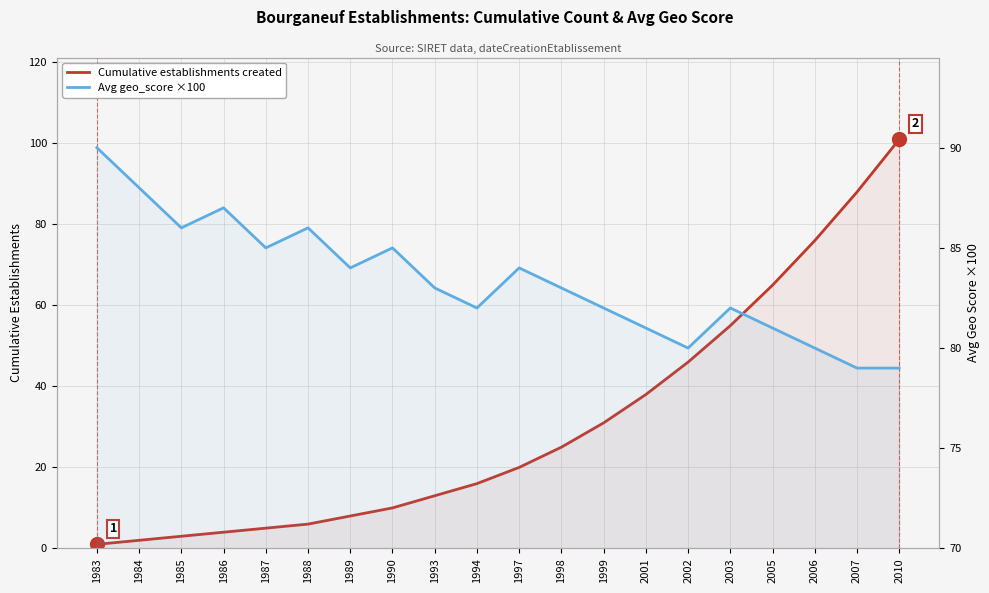

How many interior local peaks does the Avg geo_score ×100 series have?

5